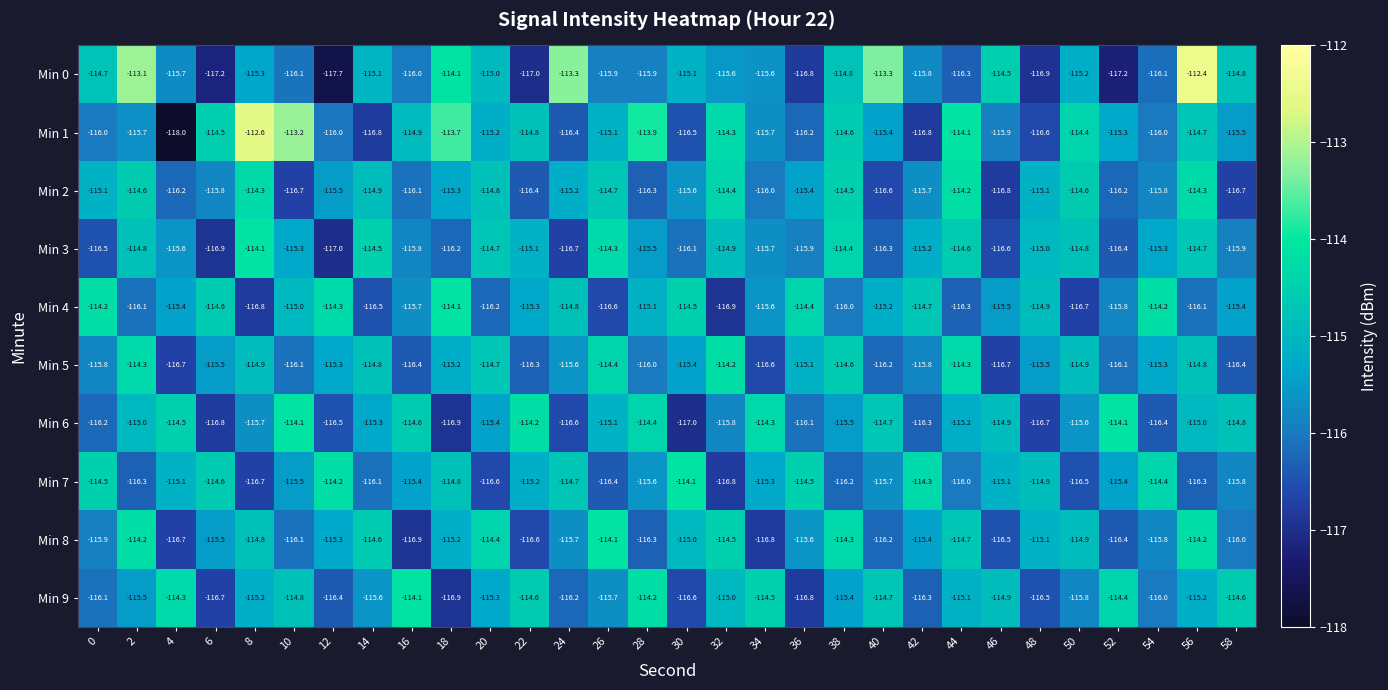

What is the difference between the maximum and second lowest values in the Min 5 series?

2.5